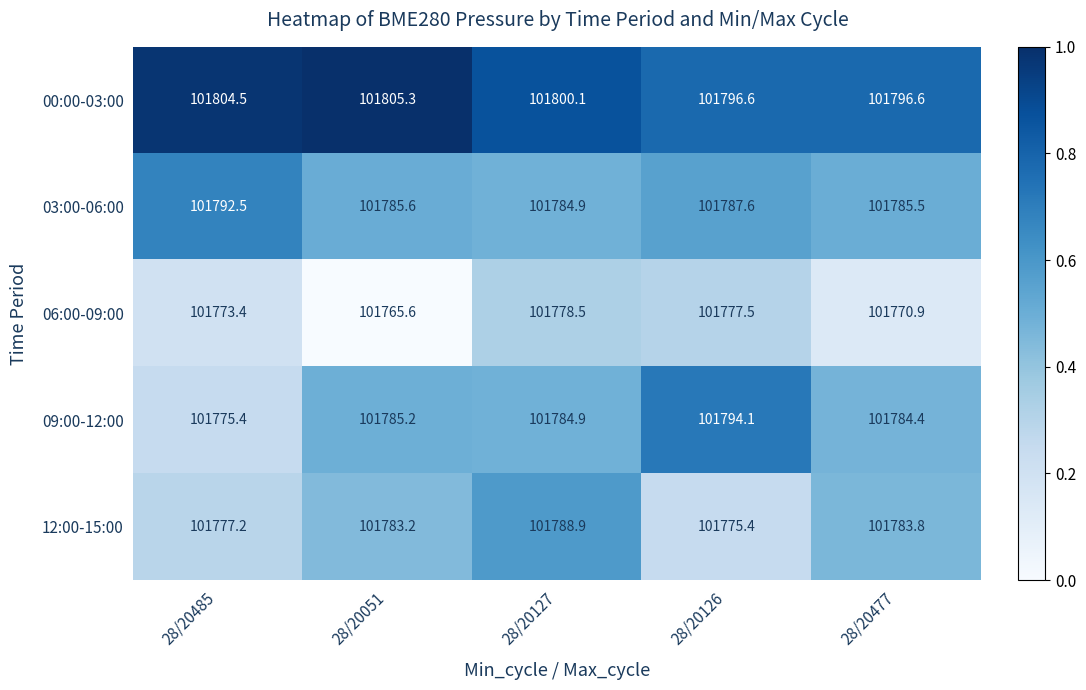

Is it true that 00:00-03:00 equals 150497.8 at 28/20127?

False